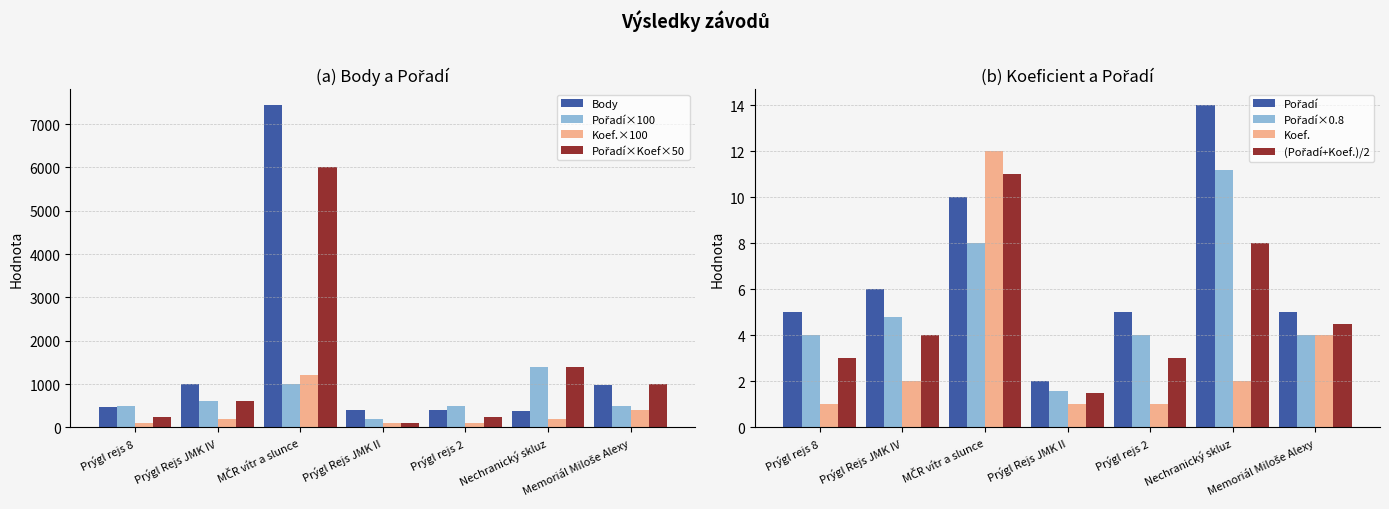

Reading right to left, transcribe all the data shown in this chart.

Body: 989	371	402	402	7434	998	481
Pořadí: 500	1400	500	200	1000	600	500
Koef.: 4	2	1	1	12	2	1